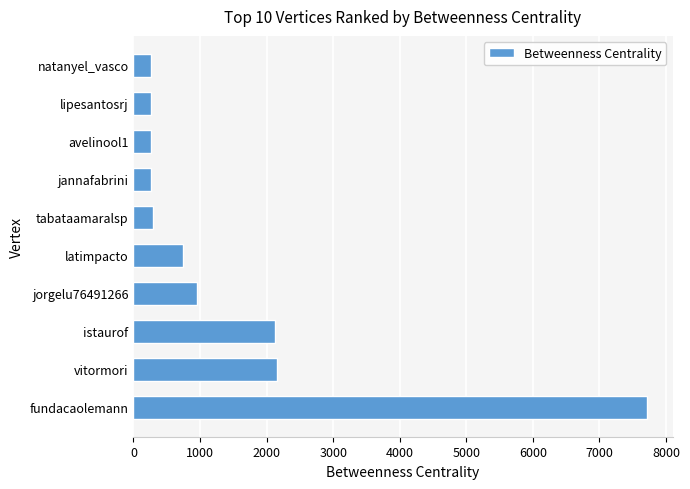

True or false: the data shows 263.5 at jannafabrini.

True